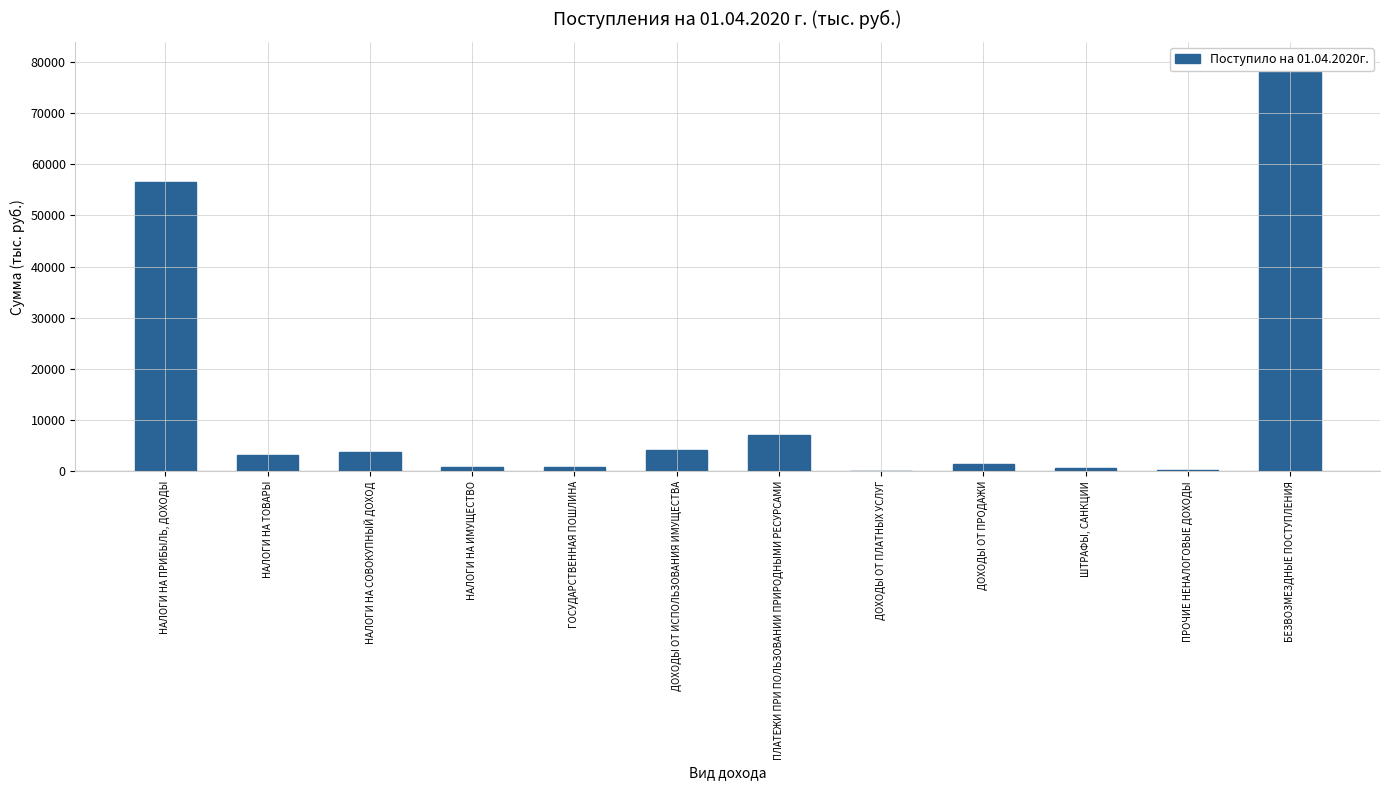

Reading left to right, extract all data points from this chart.

56497.4	3167.5	3827.2	751.4	842.0	4137.8	7110.7	147.3	1482.4	718.0	291.8	79871.9